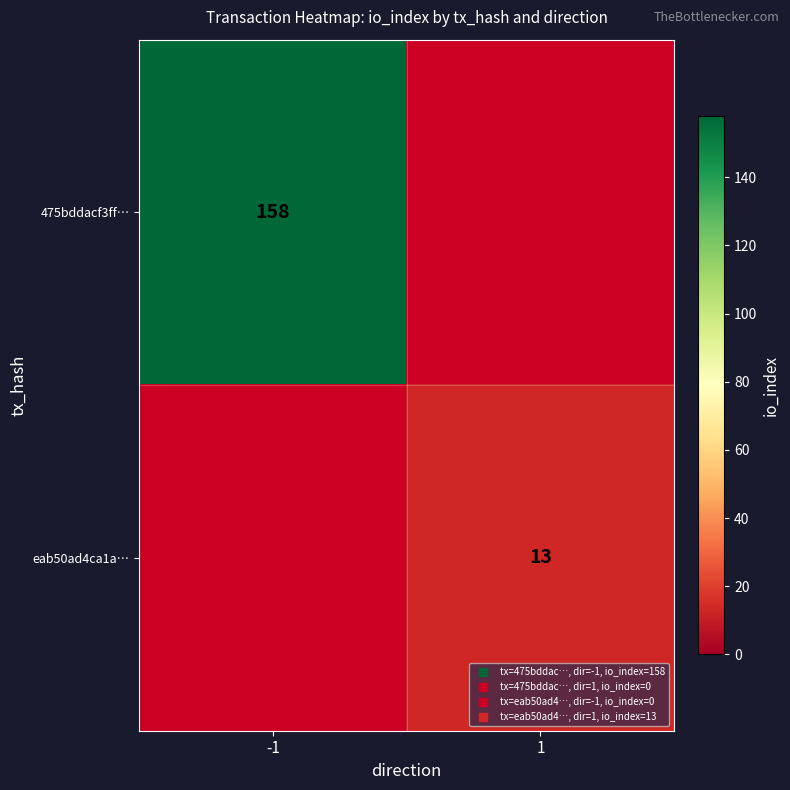

Which series has the widest spread of values?

475bddacf3ff…